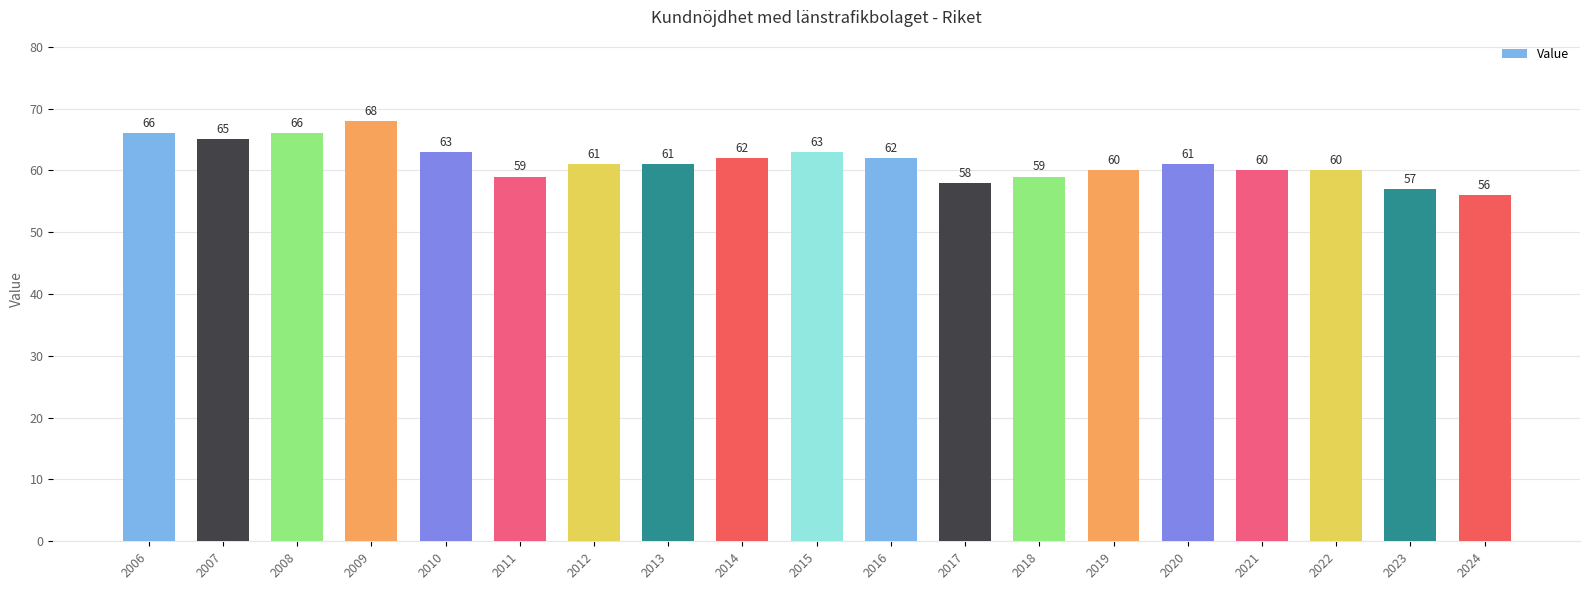

What is the value of the 1st bar from the left?

66